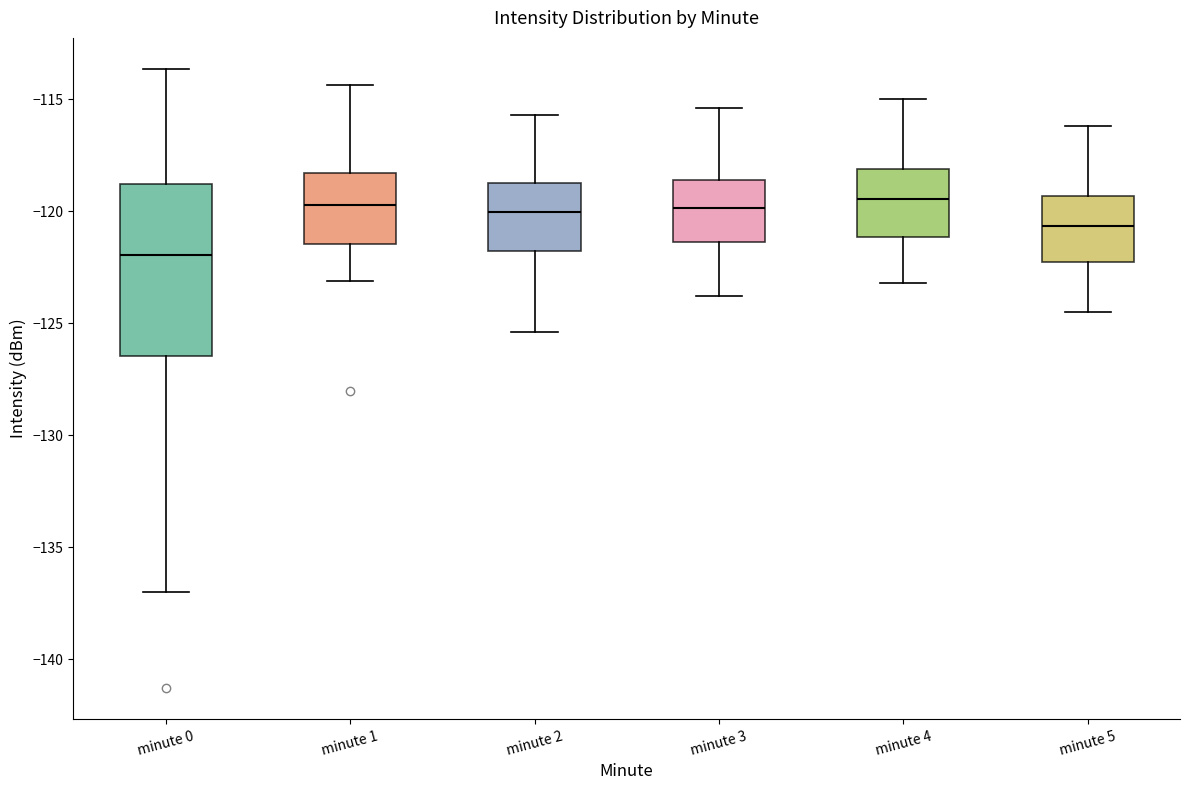

Reading left to right, transcribe this box plot: for each box, give where its median line is, the range the box spans, and where its two whiskers end, as read against the y-axis. The values are not printed on the chart, so give them approximately, as read against the axis.

minute 0: median -122.0, box -126.5 to -119.0, whiskers -137.0 to -113.5
minute 1: median -119.5, box -121.5 to -118.5, whiskers -123.0 to -114.5
minute 2: median -120.0, box -122.0 to -118.5, whiskers -125.5 to -115.5
minute 3: median -120.0, box -121.5 to -118.5, whiskers -124.0 to -115.5
minute 4: median -119.5, box -121.0 to -118.0, whiskers -123.0 to -115.0
minute 5: median -120.5, box -122.5 to -119.5, whiskers -124.5 to -116.0